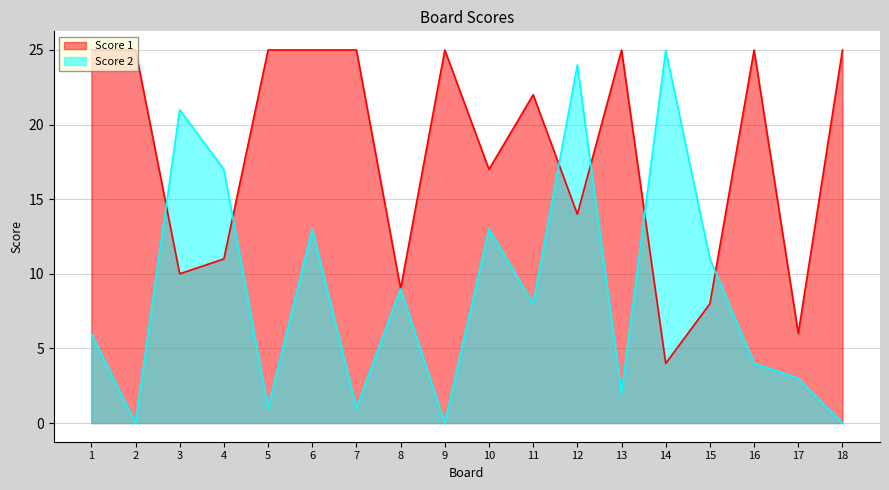

Is it true that Score 1 equals 17 at 10?

True